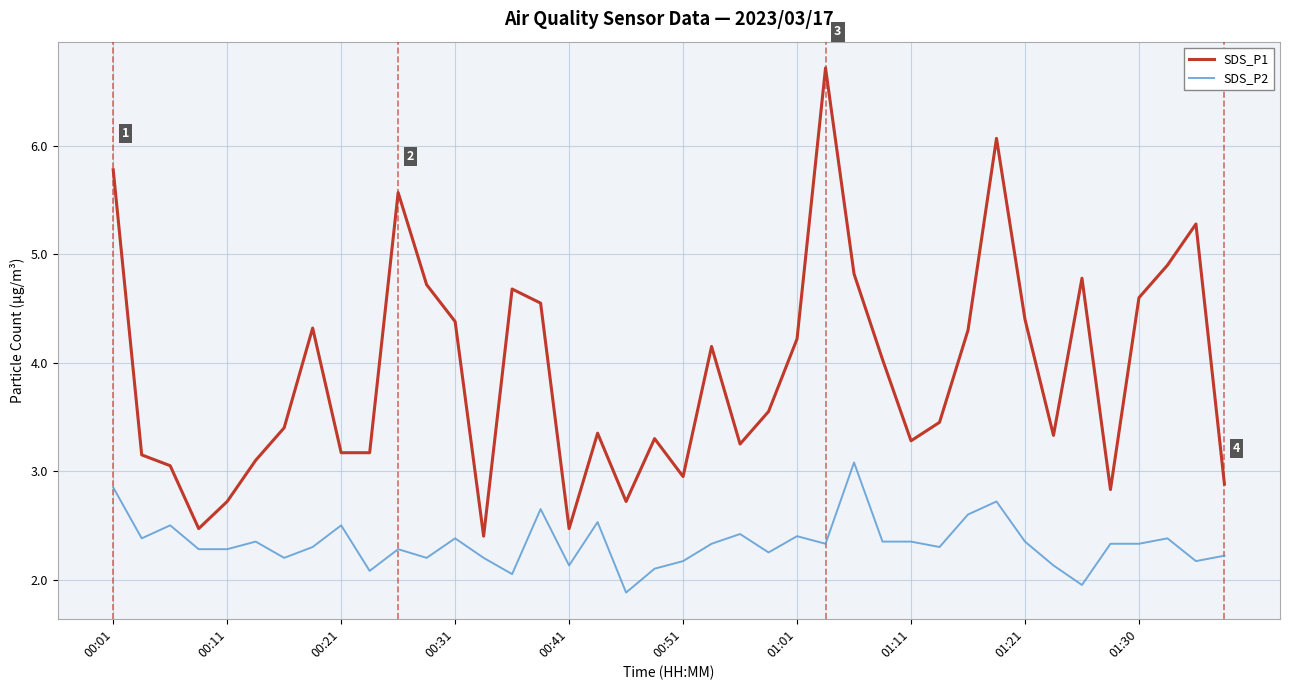

True or false: SDS_P2 and SDS_P1 cross at least once.

False